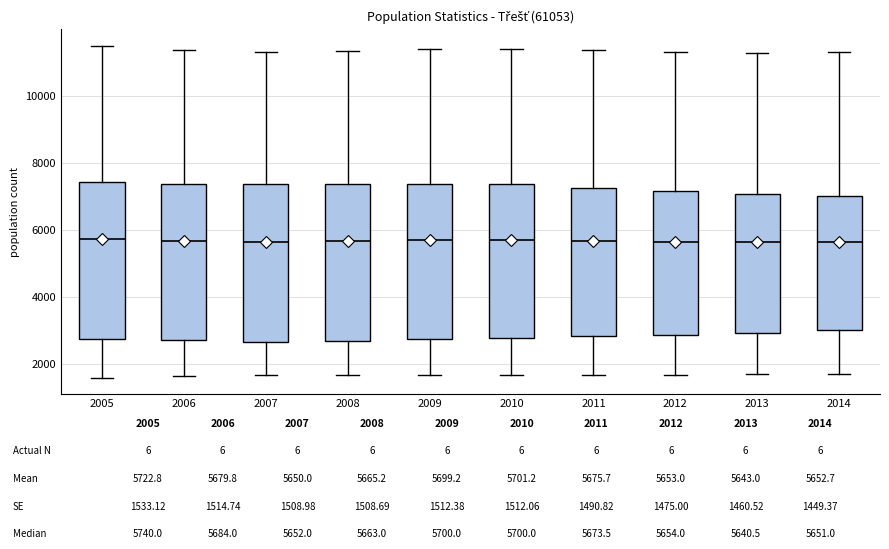

Reading left to right, transcribe this box plot: for each box, give where its median line is, the range the box spans, and where its two whiskers end, as read against the y-axis. The values are not printed on the chart, so give them approximately, as read against the axis.

2005: median 5800, box 2800 to 7400, whiskers 1600 to 11400
2006: median 5600, box 2800 to 7400, whiskers 1600 to 11400
2007: median 5600, box 2600 to 7400, whiskers 1600 to 11400
2008: median 5600, box 2800 to 7400, whiskers 1600 to 11400
2009: median 5800, box 2800 to 7400, whiskers 1600 to 11400
2010: median 5800, box 2800 to 7400, whiskers 1600 to 11400
2011: median 5600, box 2800 to 7200, whiskers 1600 to 11400
2012: median 5600, box 2800 to 7200, whiskers 1600 to 11400
2013: median 5600, box 3000 to 7000, whiskers 1800 to 11200
2014: median 5600, box 3000 to 7000, whiskers 1800 to 11400